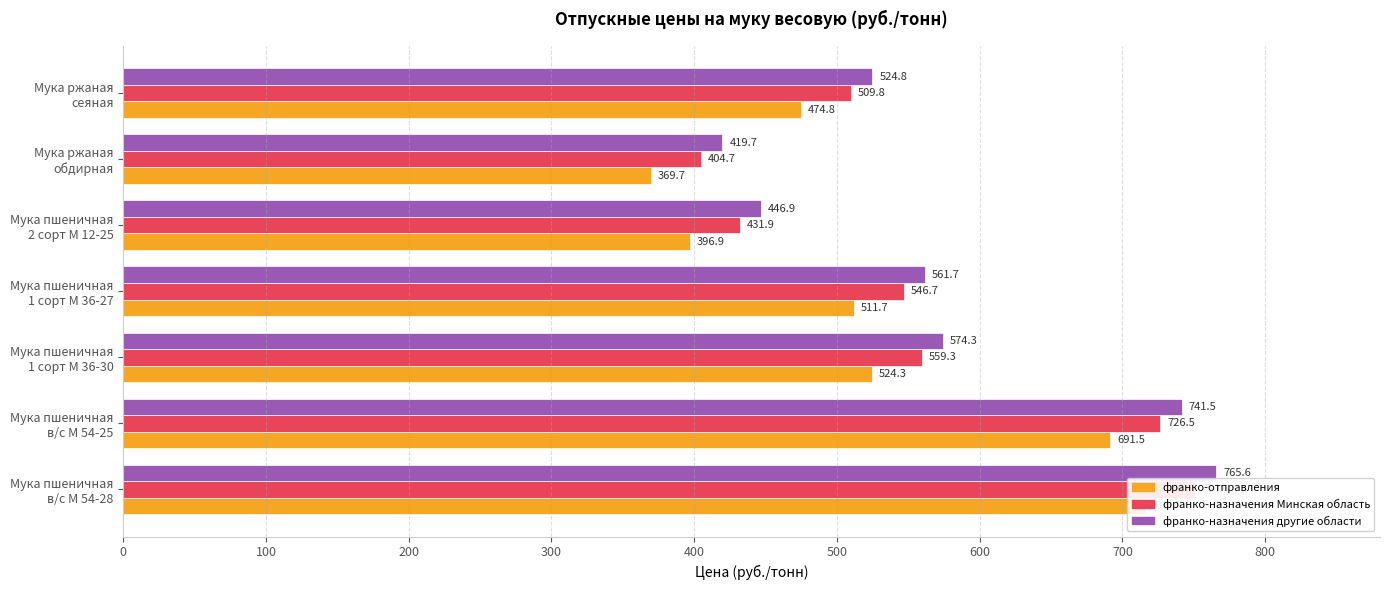

Which series changed the most between Мука пшеничная 1 сорт М 36-27 and Мука ржаная сеяная?

франко-назначения другие области